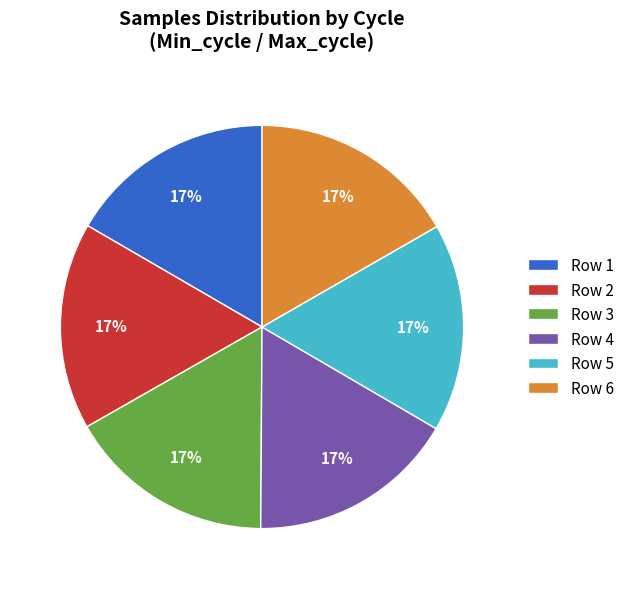

Is it true that Row 2 is 10% of the pie?

False